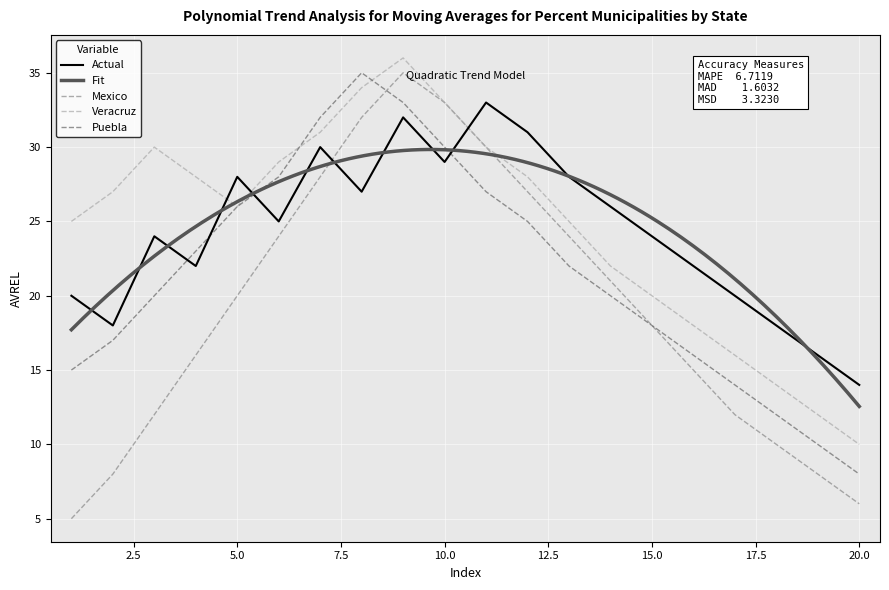

Between 17 and 3, which is larger?

3